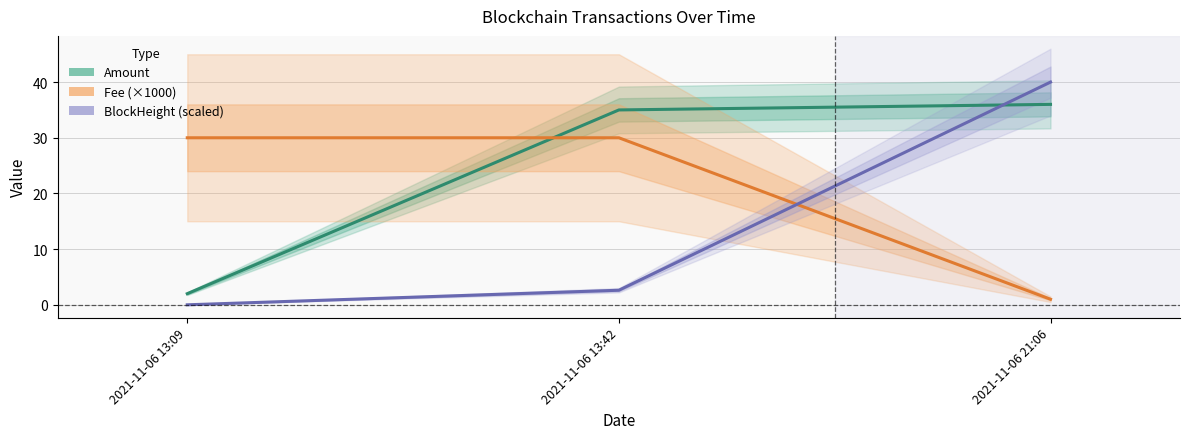

Count the number of data series in this chart.

3